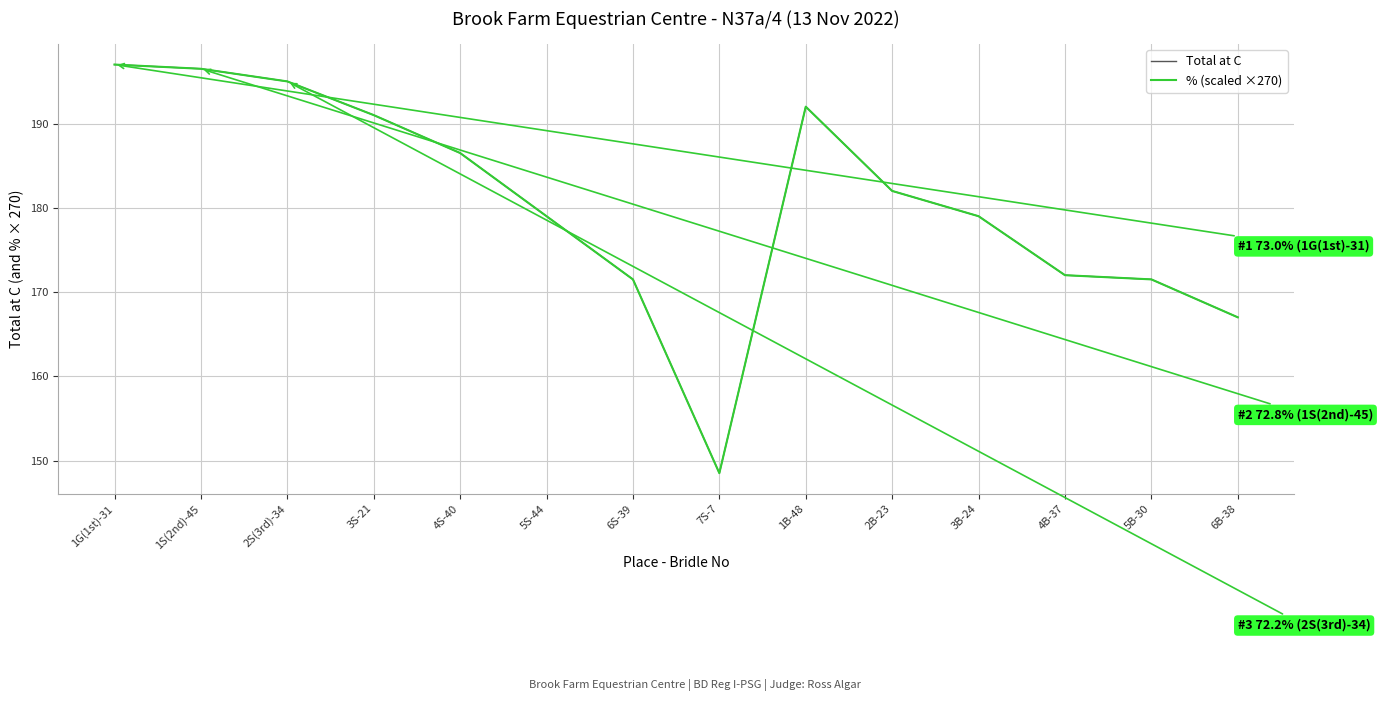

Does the chart display data point markers on the line(s)?

No